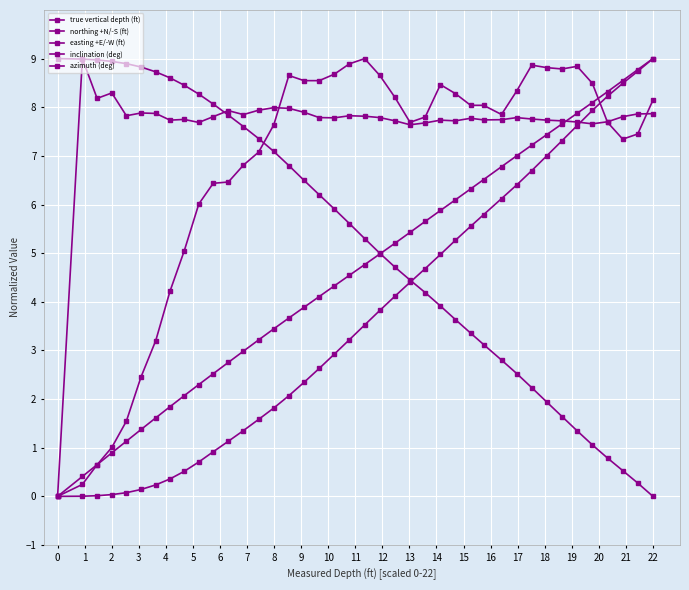

How many positive values does the inclination (deg) series have?

39